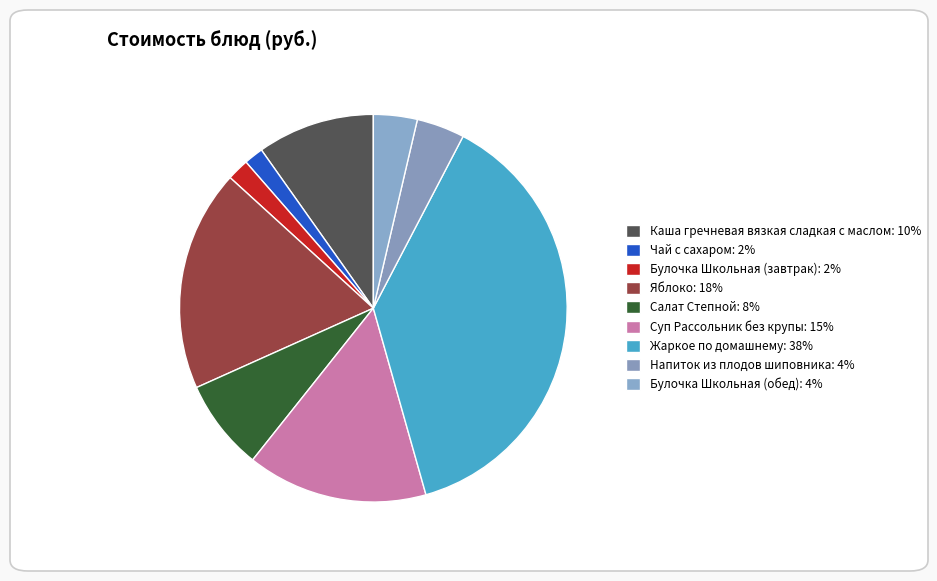

Count the number of slices in the pie.

9